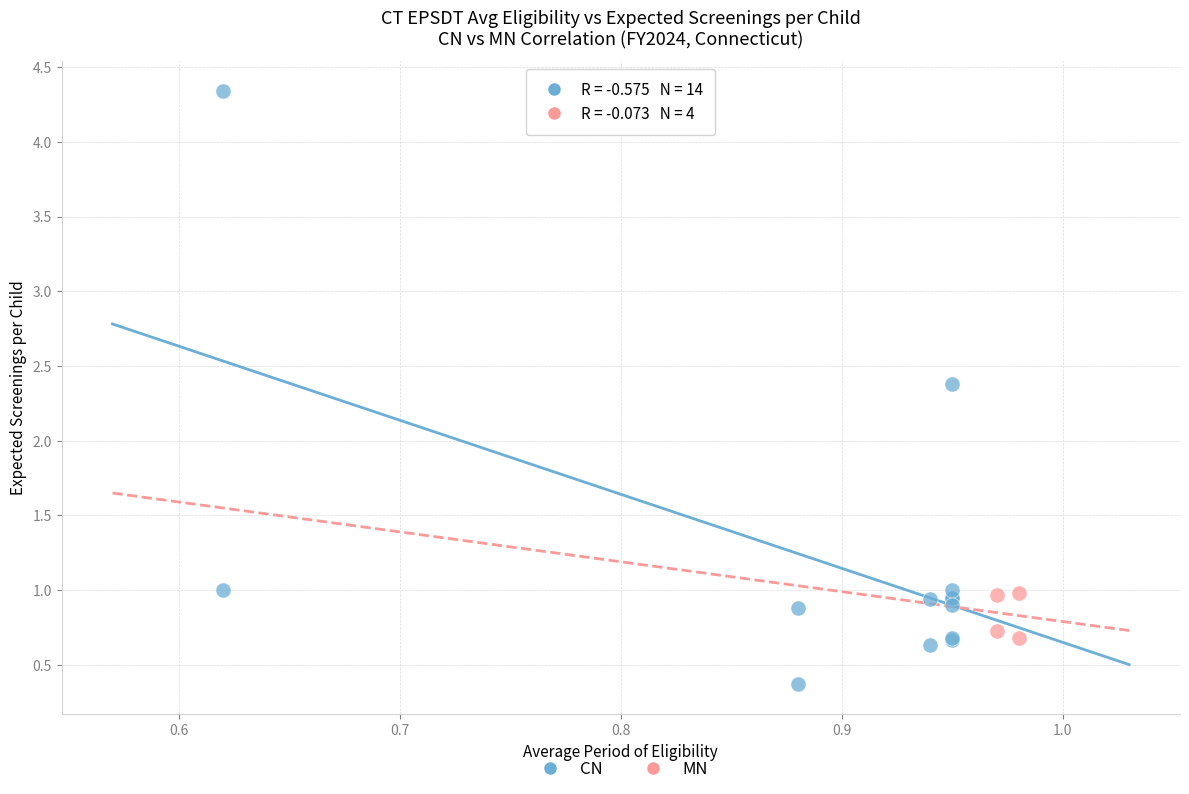

Which series reaches the minimum Y coordinate?

CN